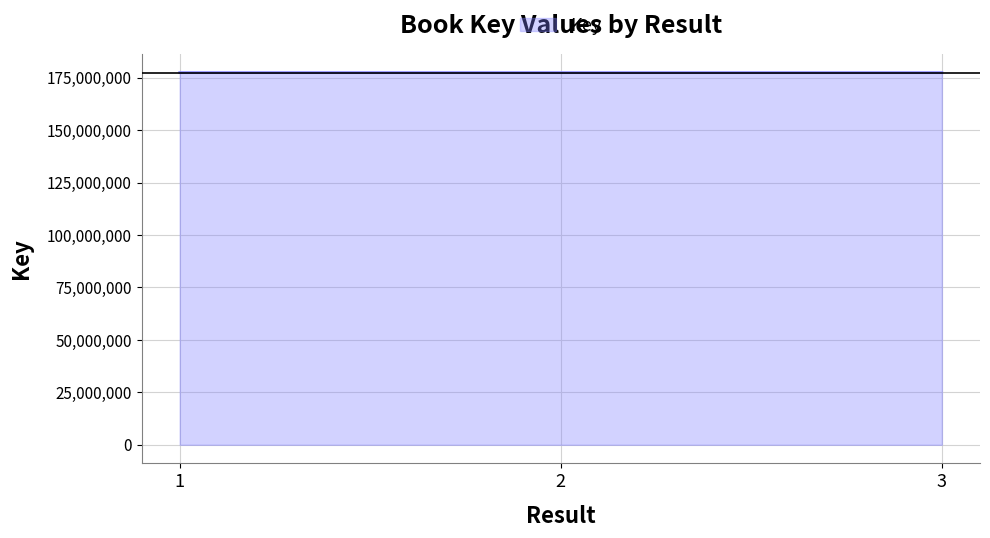

How many lines are shown in the chart?

1